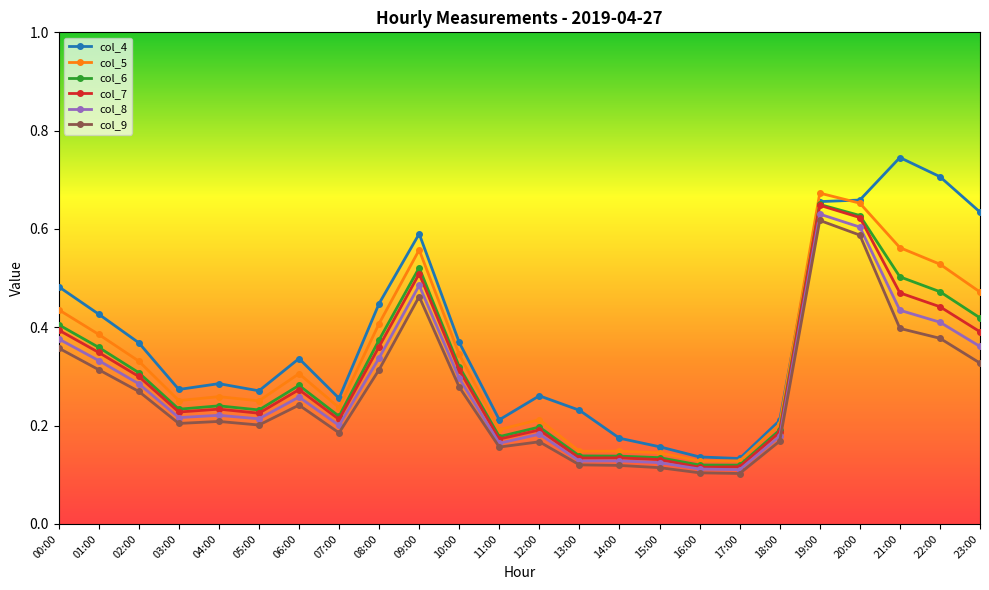

How many col_6 values are between 0 and 1?

24